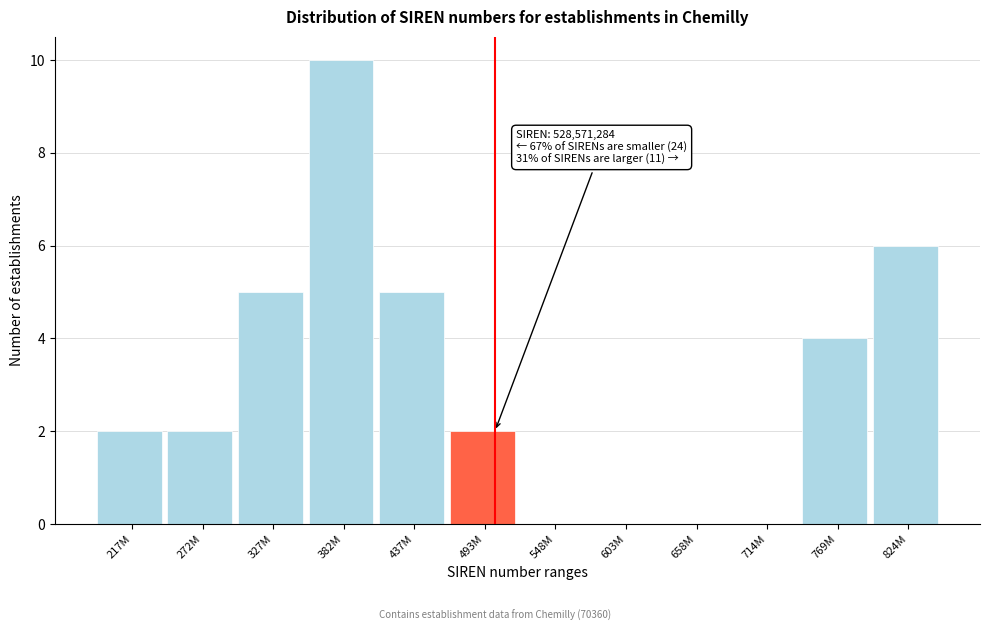

Reading left to right, extract all data points from this chart.

217M=2	272M=2	327M=5	382M=10	437M=5	493M=2	548M=0	603M=0	658M=0	714M=0	769M=4	824M=6